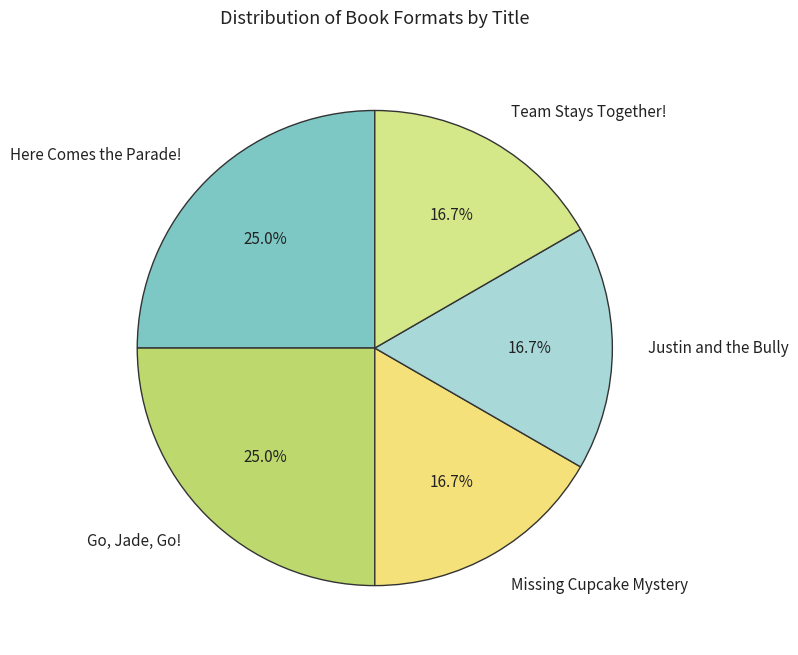

True or false: Missing Cupcake Mystery accounts for 27% of the total.

False